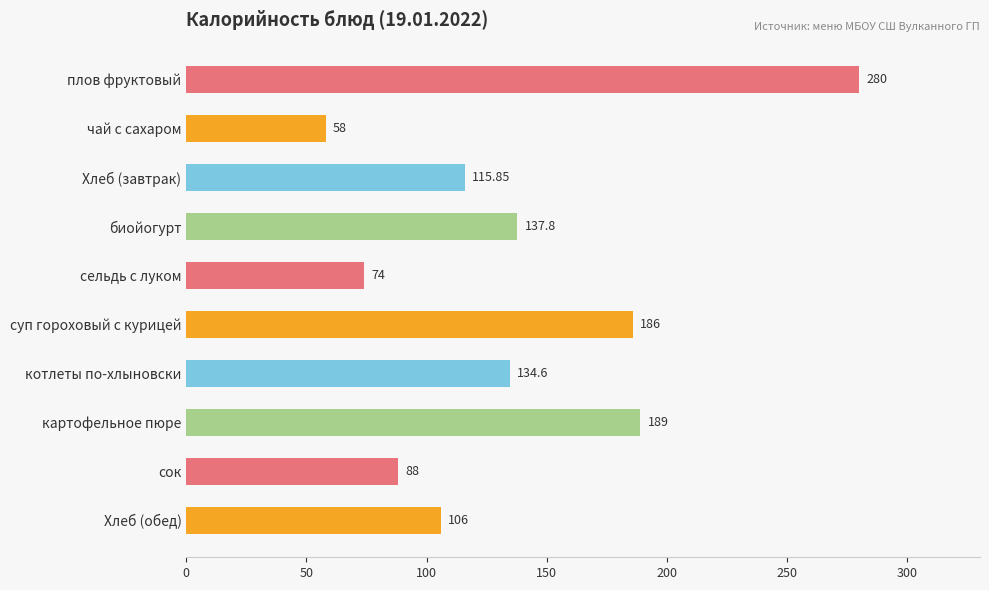

How many bars are there in total?

10